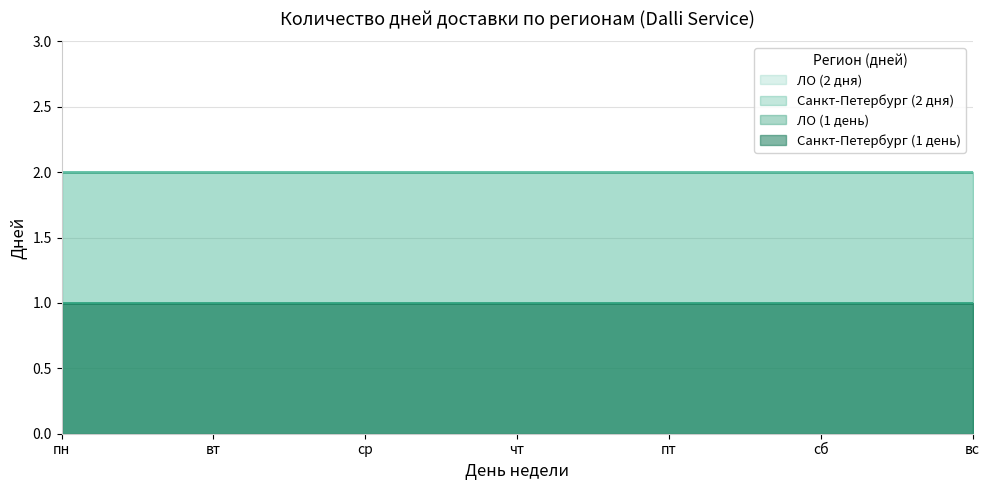

Is it true that Санкт-Петербург (2 дня) equals 2 at чт?

True